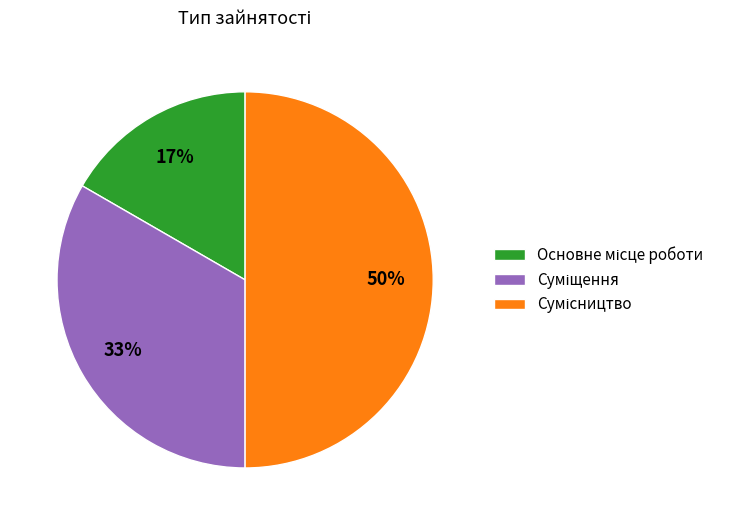

To the nearest percent, what is the average slice percentage?

33%